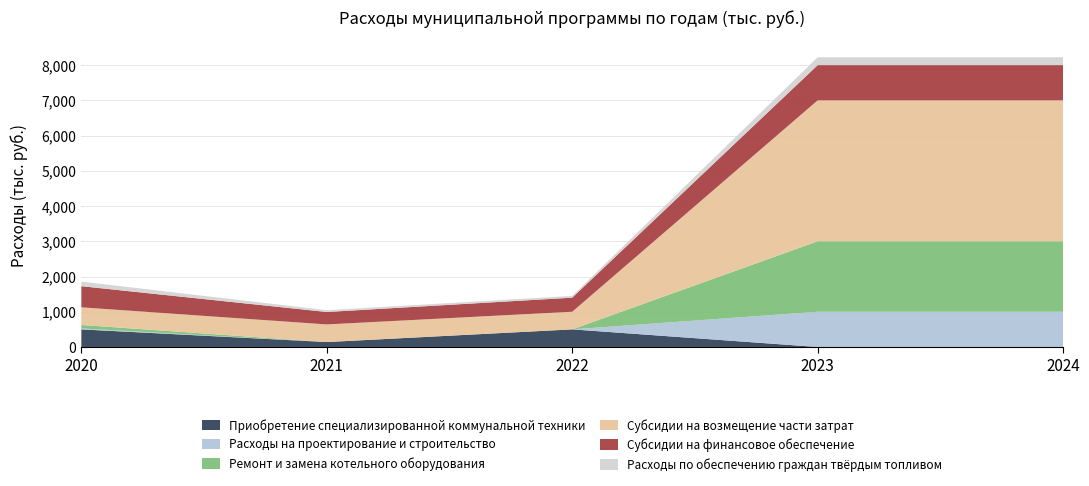

Reading left to right, what are all the values shown in this chart?

Приобретение специализированной коммунальной техники: 500.0	140.0	500.0	0.0	0.0
Расходы на проектирование и строительство: 25.6	0.0	0.0	1000.0	1000.0
Ремонт и замена котельного оборудования: 100.0	0.0	0.0	2000.0	2000.0
Субсидии на возмещение части затрат: 500.0	500.0	500.0	4000.7	4000.7
Субсидии на финансовое обеспечение: 600.0	353.6	400.0	1000.0	1000.0
Расходы по обеспечению граждан твёрдым топливом: 130.2	50.0	50.0	223.9	223.9